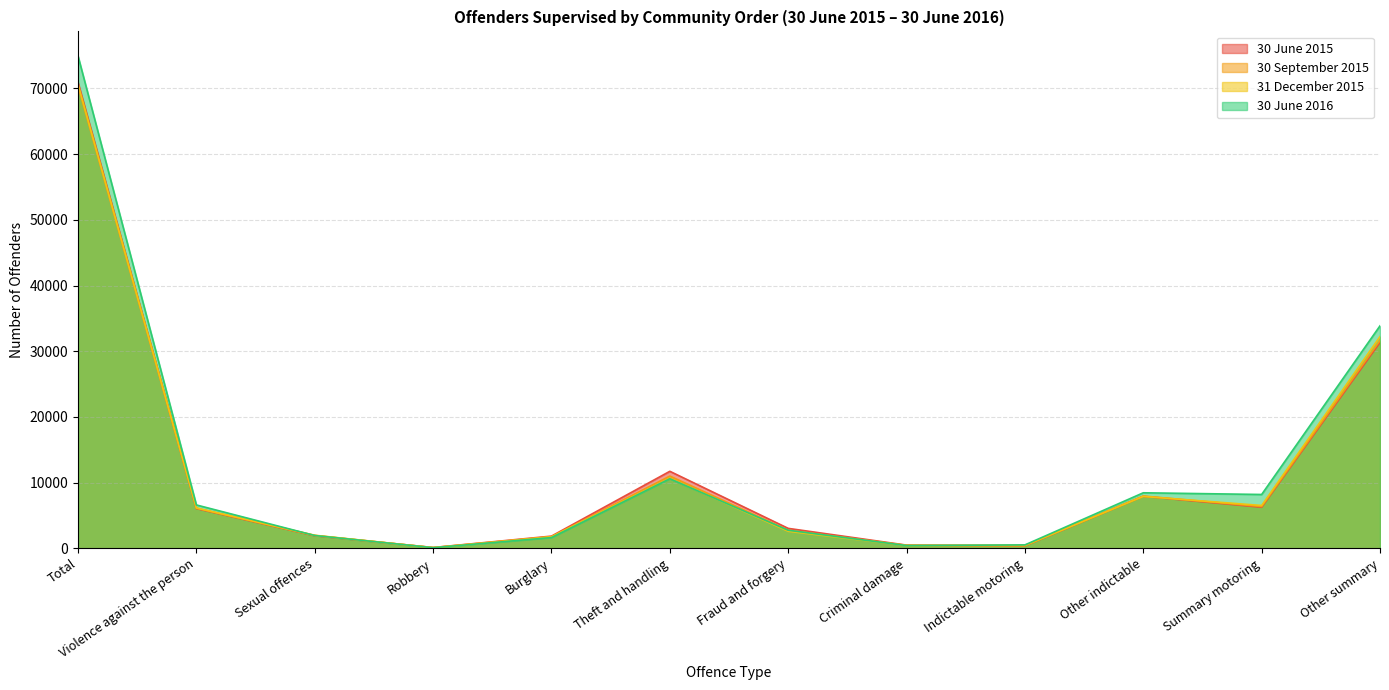

At how many categories does at least one series exceed 35444?

1